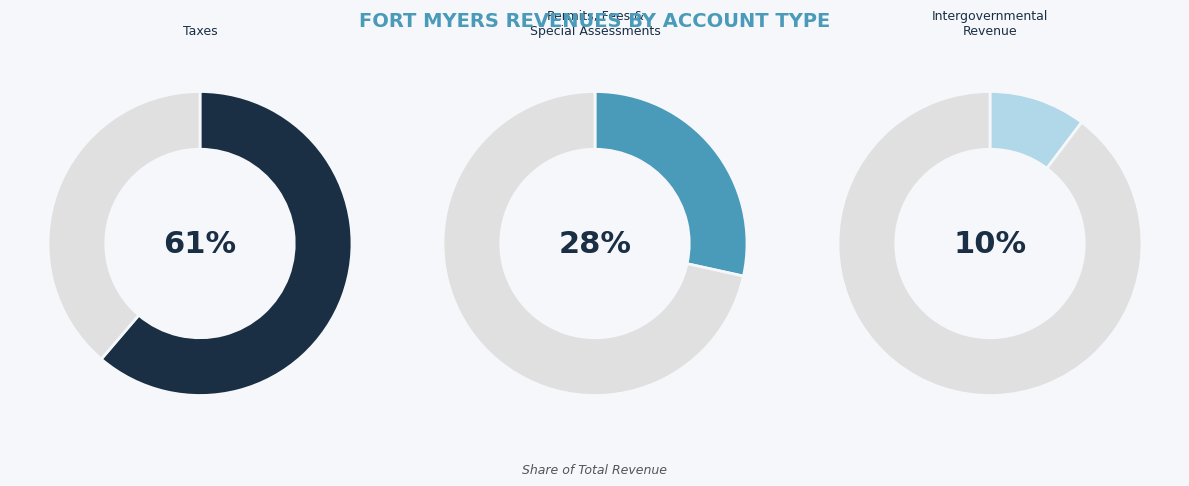

Which category has the biggest portion of the pie?

Taxes